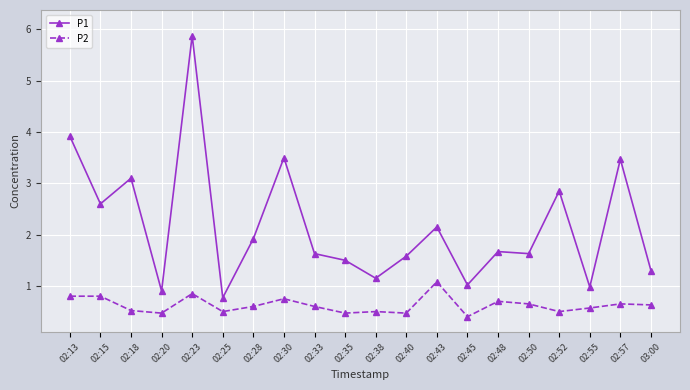

The value of P2 at 03:00 is 0.3. True or false?

False